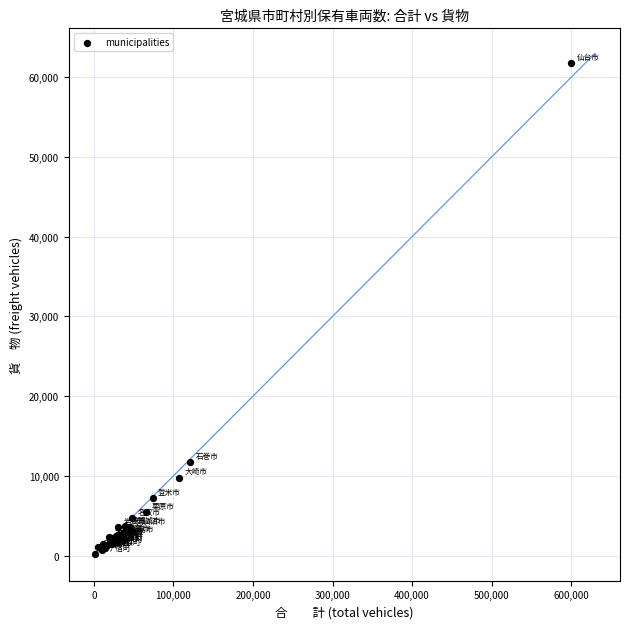

What Y value in the scatter plot is closest to 30971?

11753